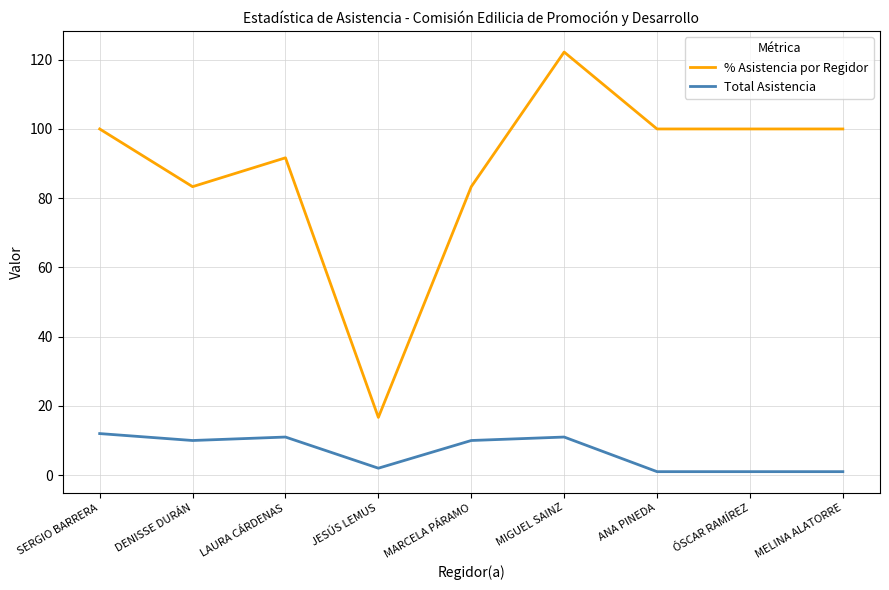

True or false: % Asistencia por Regidor and Total Asistencia intersect in this chart.

False